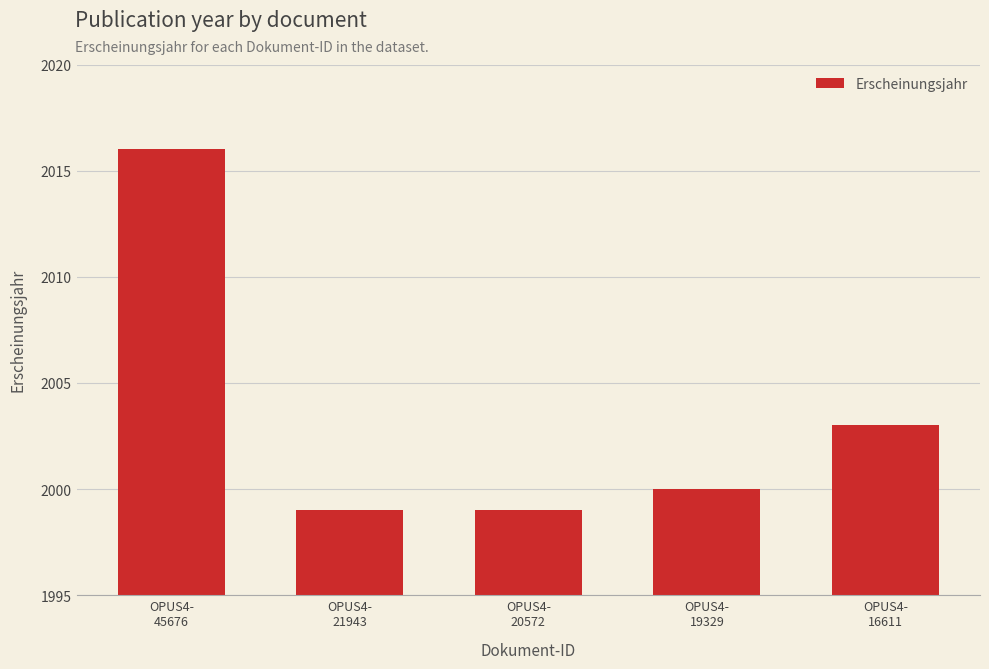

How many bars are there in total?

5